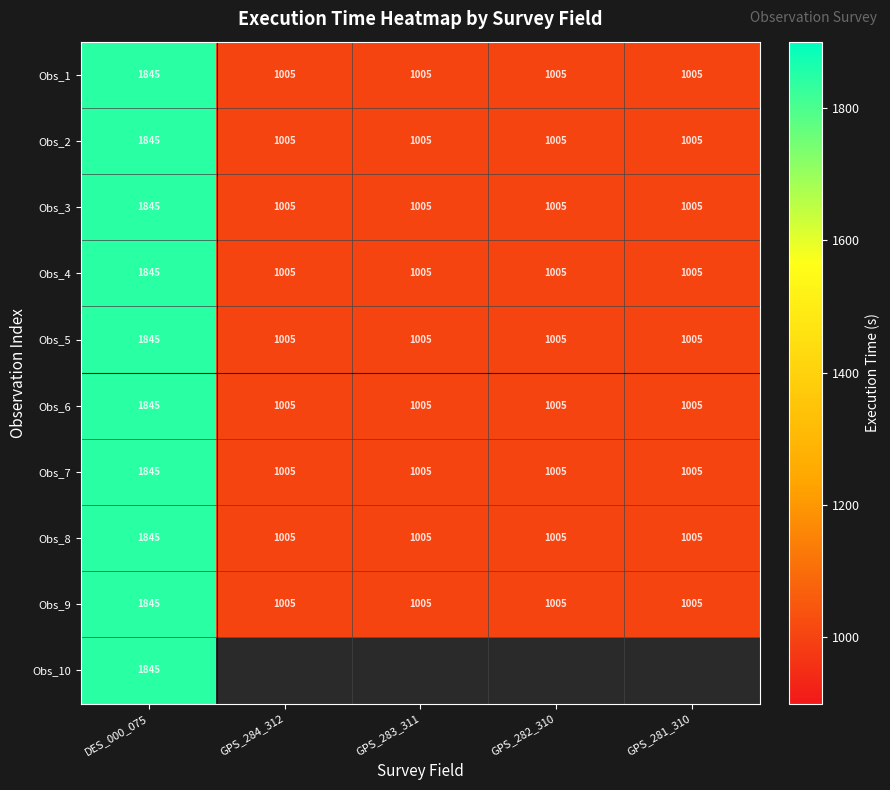

What is the difference between the maximum and minimum values in the Obs_6 series?

840